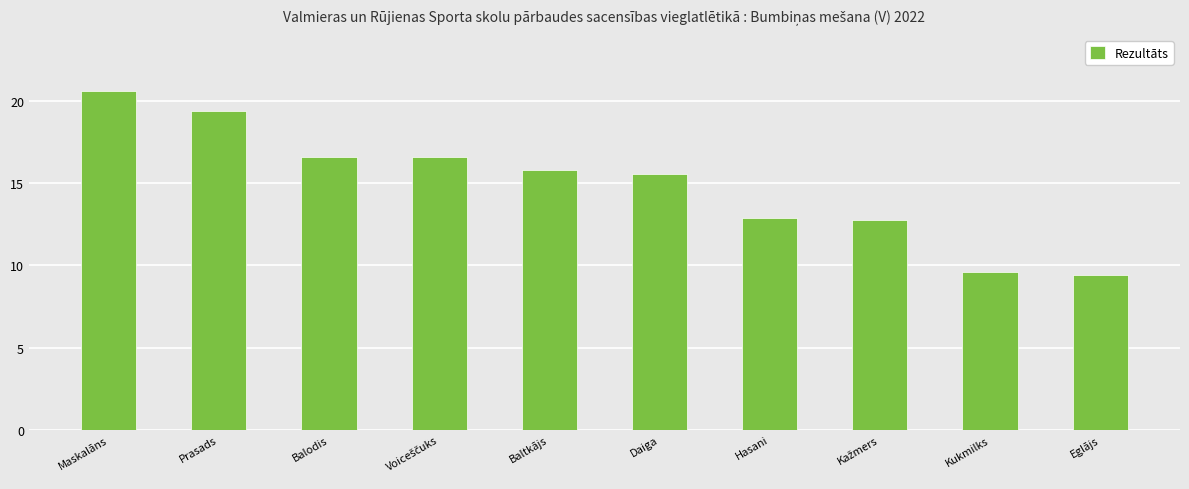

At which label does the data first exceed 15?

Maskalāns